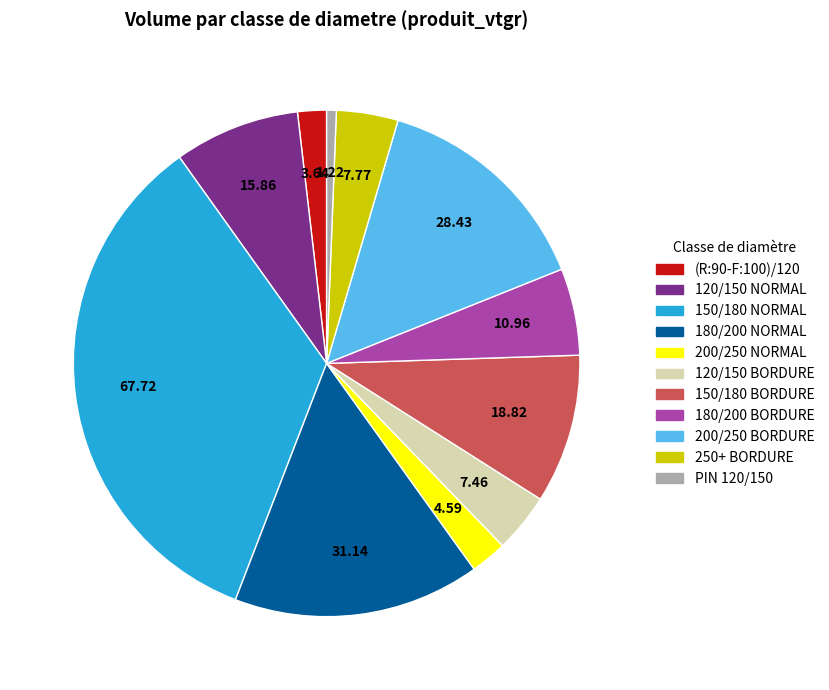

Does any single category account for the majority?

No